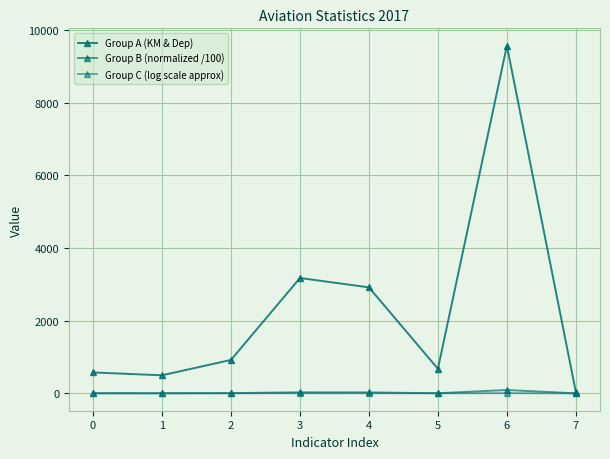

How many series are shown in this chart?

3